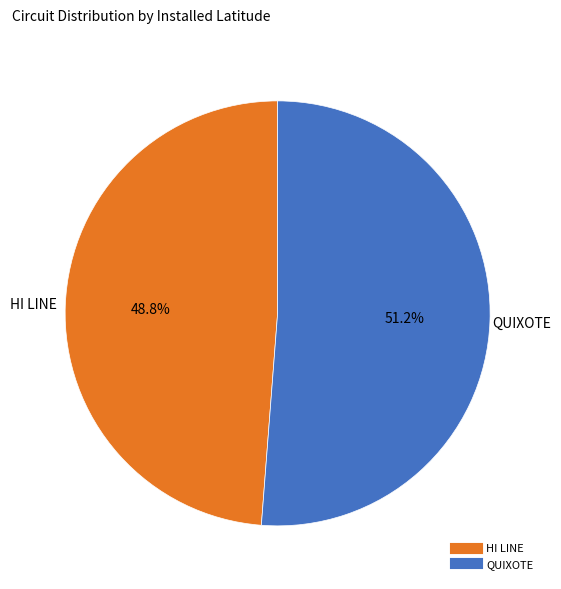

Is it true that HI LINE is 49% of the pie?

True